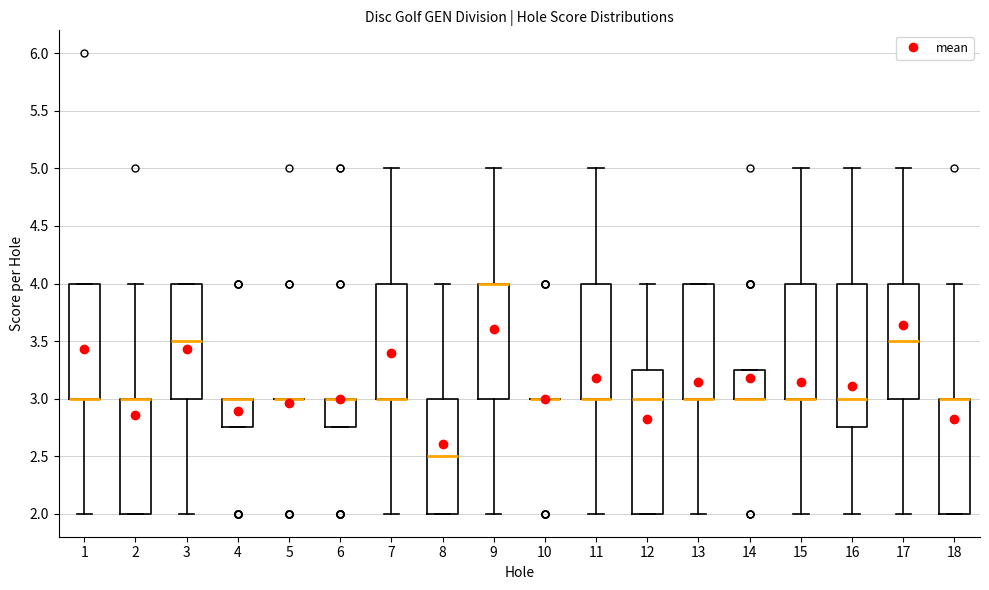

Reading left to right, read every box against the y-axis: the position of its median line, the range the box covers, and the ends of its whiskers. The values are not printed on the chart, so give them approximately, as read against the axis.

1: median 3.00 (drawn on the box's lower edge), box 3.00 to 4.00, whiskers 2.00 to 4.00
2: median 3.00 (drawn on the box's upper edge), box 2.00 to 3.00, whiskers 2.00 to 4.00
3: median 3.50, box 3.00 to 4.00, whiskers 2.00 to 4.00
4: median 3.00 (drawn on the box's upper edge), box 2.75 to 3.00, whiskers 2.75 to 3.00
5: box collapsed to a line at 3.00, whiskers 3.00 to 3.00
6: median 3.00 (drawn on the box's upper edge), box 2.75 to 3.00, whiskers 2.75 to 3.00
7: median 3.00 (drawn on the box's lower edge), box 3.00 to 4.00, whiskers 2.00 to 5.00
8: median 2.50, box 2.00 to 3.00, whiskers 2.00 to 4.00
9: median 4.00 (drawn on the box's upper edge), box 3.00 to 4.00, whiskers 2.00 to 5.00
10: box collapsed to a line at 3.00, whiskers 3.00 to 3.00
11: median 3.00 (drawn on the box's lower edge), box 3.00 to 4.00, whiskers 2.00 to 5.00
12: median 3.00, box 2.00 to 3.25, whiskers 2.00 to 4.00
13: median 3.00 (drawn on the box's lower edge), box 3.00 to 4.00, whiskers 2.00 to 4.00
14: median 3.00 (drawn on the box's lower edge), box 3.00 to 3.25, whiskers 3.00 to 3.25
15: median 3.00 (drawn on the box's lower edge), box 3.00 to 4.00, whiskers 2.00 to 5.00
16: median 3.00, box 2.75 to 4.00, whiskers 2.00 to 5.00
17: median 3.50, box 3.00 to 4.00, whiskers 2.00 to 5.00
18: median 3.00 (drawn on the box's upper edge), box 2.00 to 3.00, whiskers 2.00 to 4.00